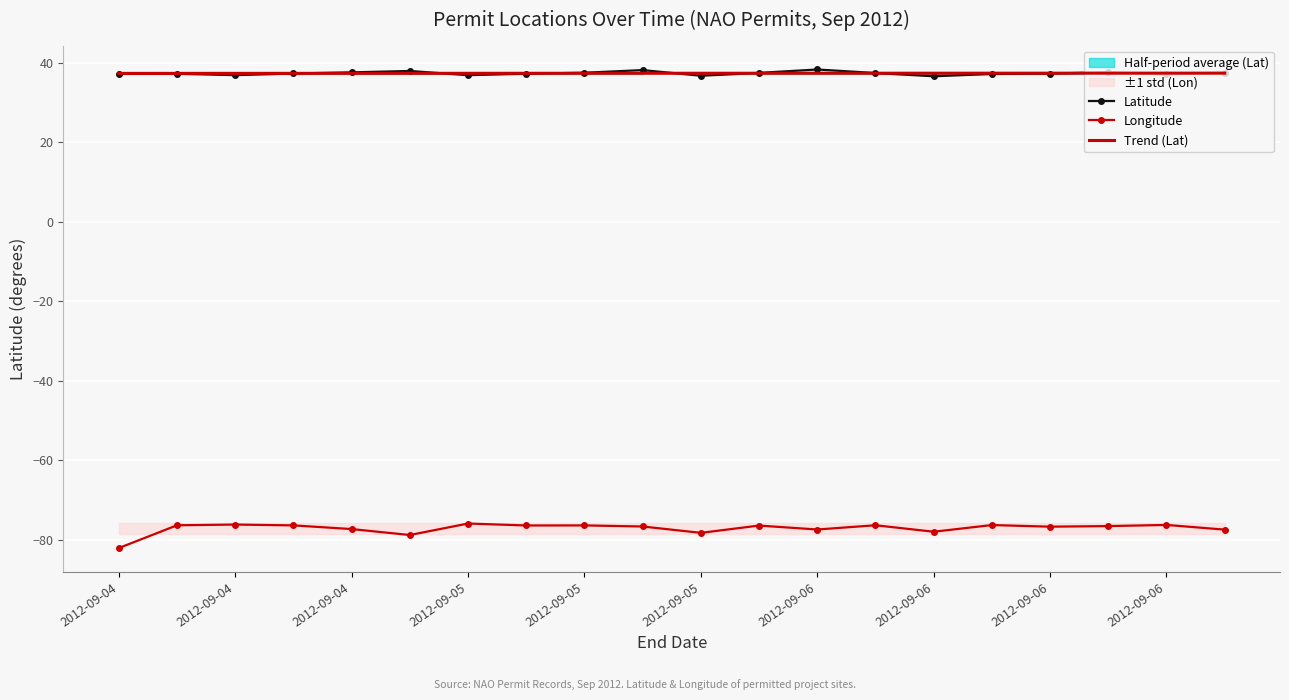

Read the Longitude value at 2012-09-06.

-76.3